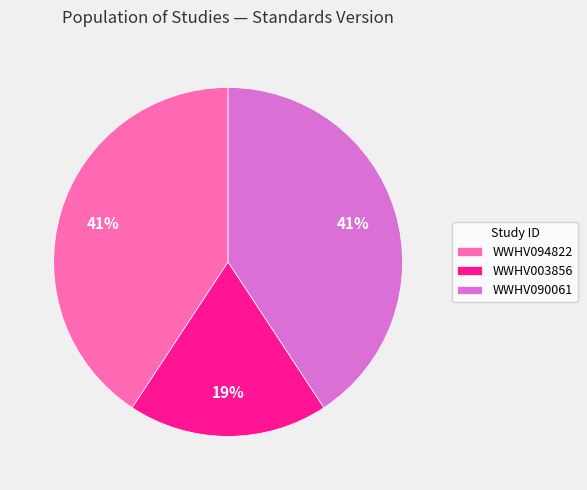

To the nearest percent, what portion does WWHV094822 represent?

41%